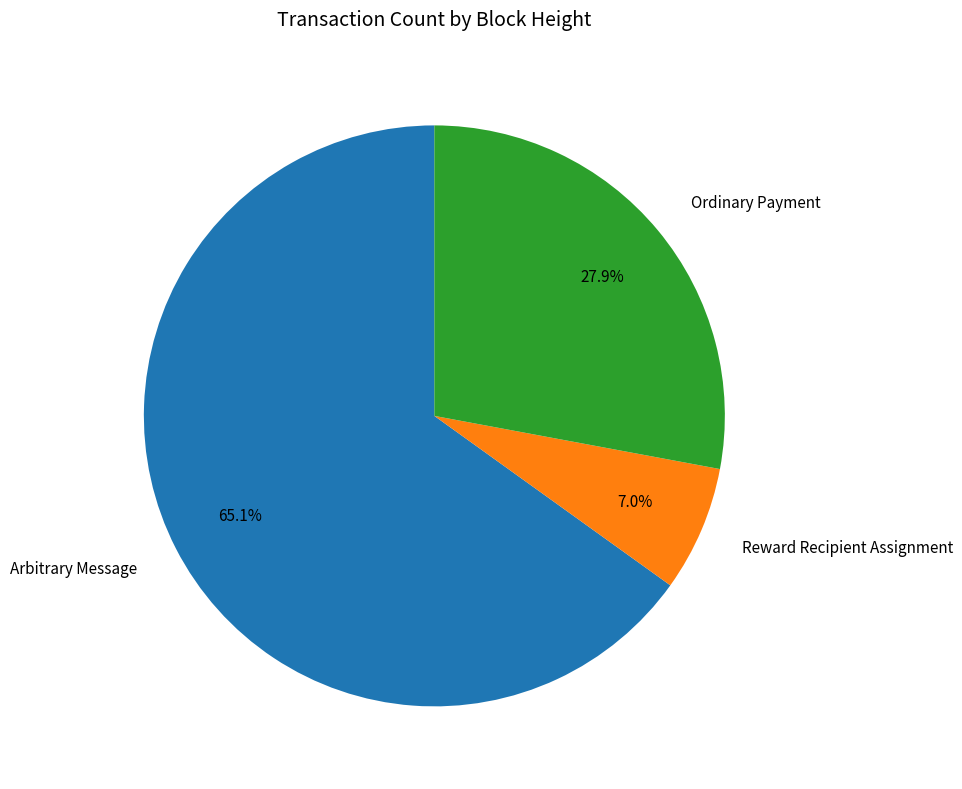

Which slice is the smallest?

Reward Recipient Assignment